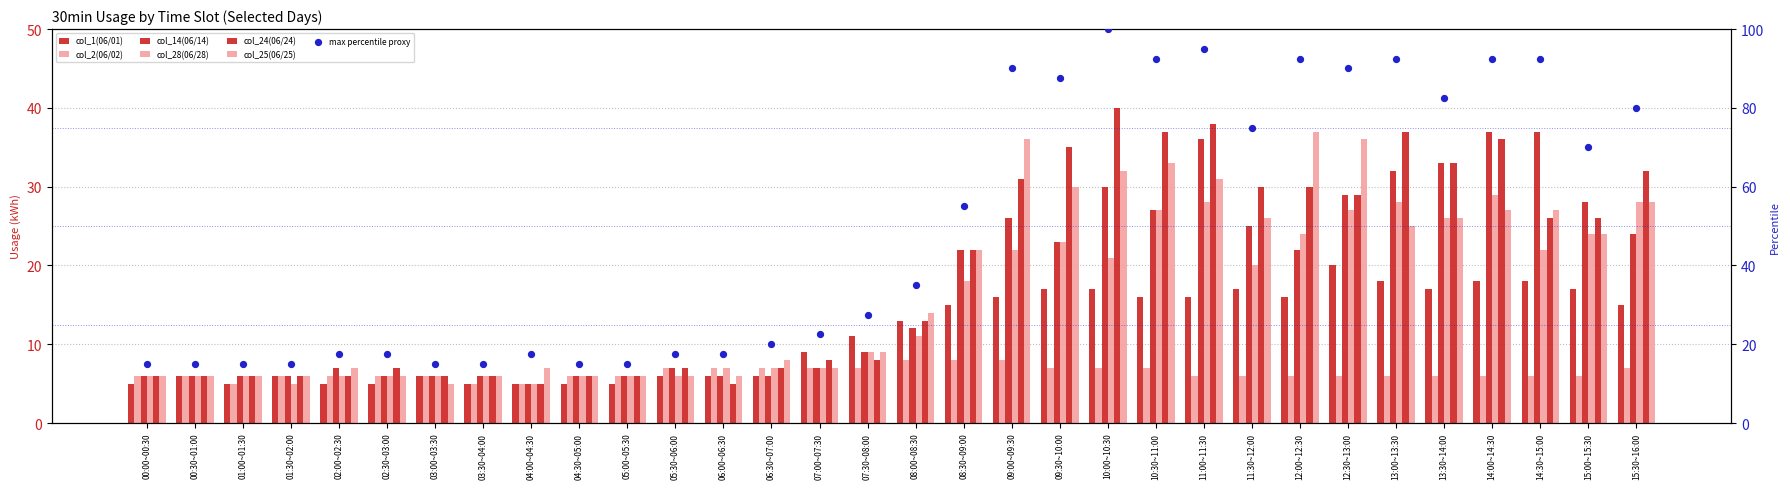

At which category is the sum across all series the highest?

11:00~11:30